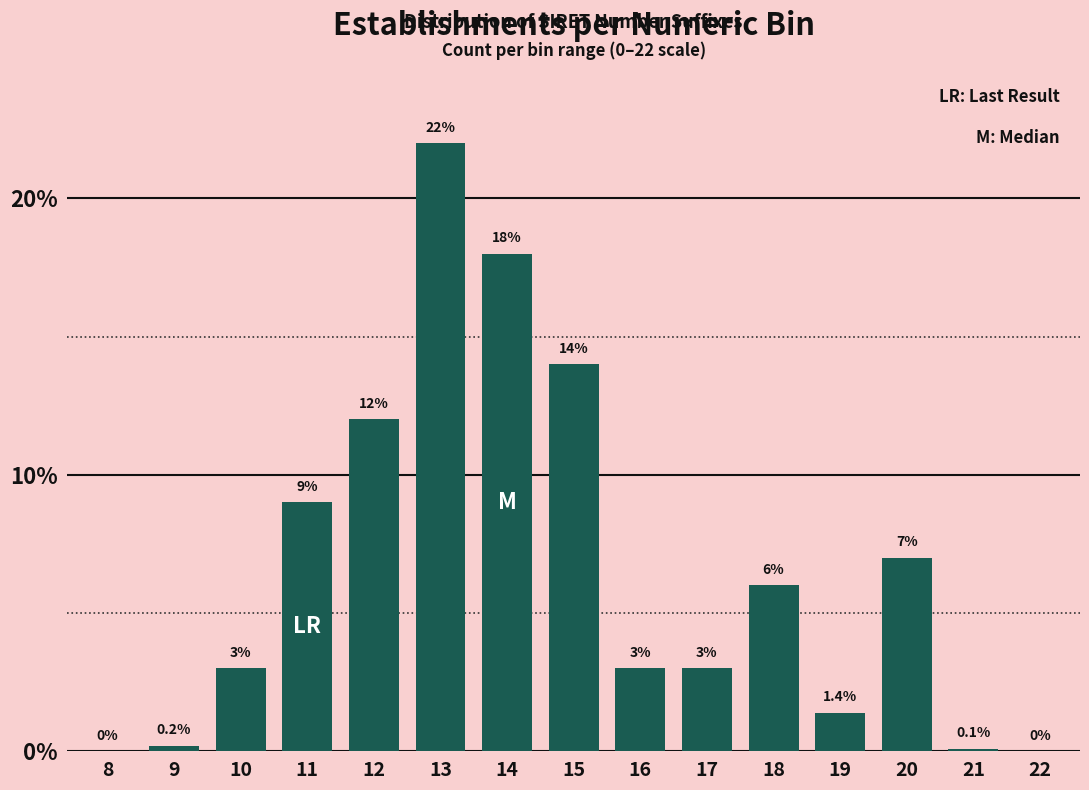

Reading right to left, extract all data points from this chart.

22=0.0	21=0.1	20=7.0	19=1.4	18=6.0	17=3.0	16=3.0	15=14.0	14=18.0	13=22.0	12=12.0	11=9.0	10=3.0	9=0.2	8=0.0